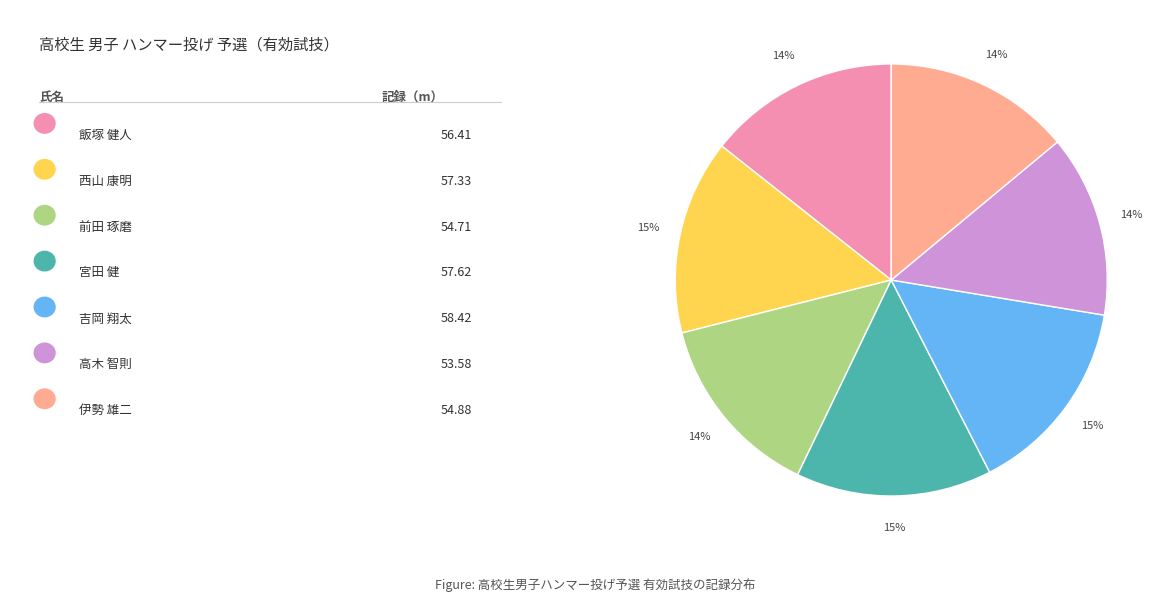

To the nearest percent, what is the difference between the largest and smallest slice percentages?

1%